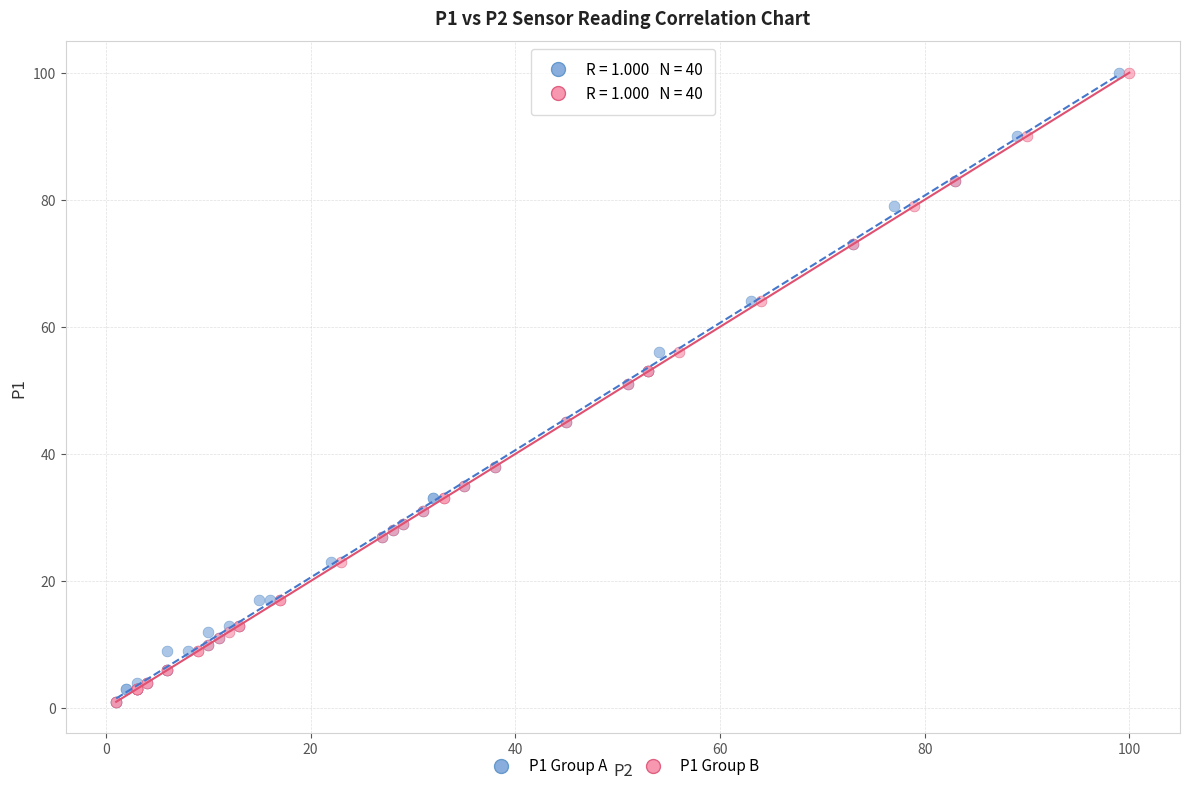

What are all the series names shown in the legend?

P1 Group A, P1 Group B